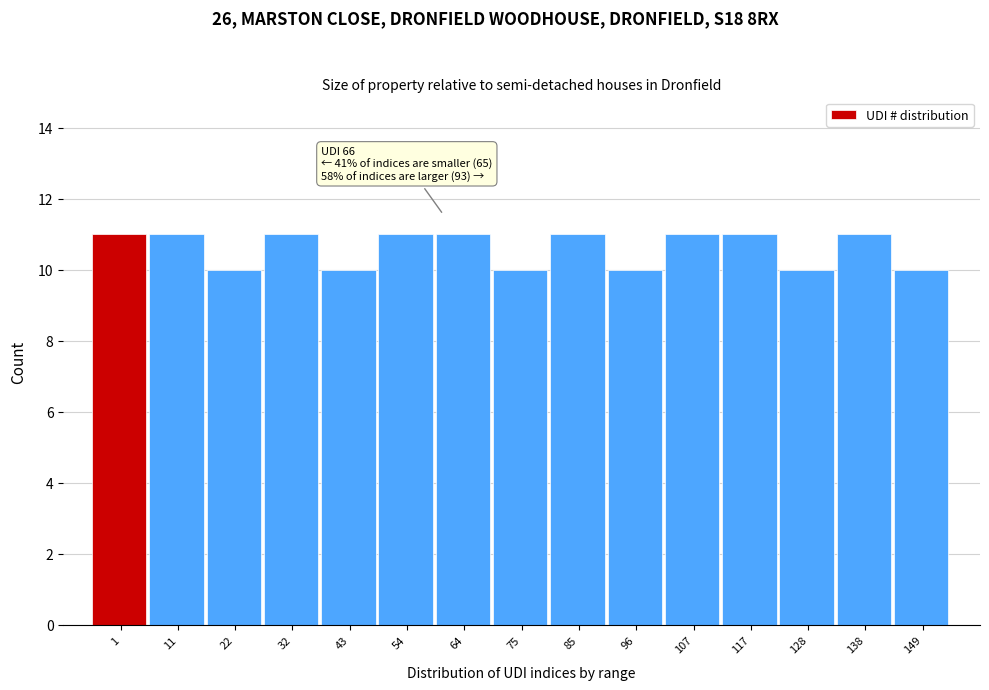

Reading right to left, extract all data points from this chart.

149=10	138=11	128=10	117=11	107=11	96=10	85=11	75=10	64=11	54=11	43=10	32=11	22=10	11=11	1=11